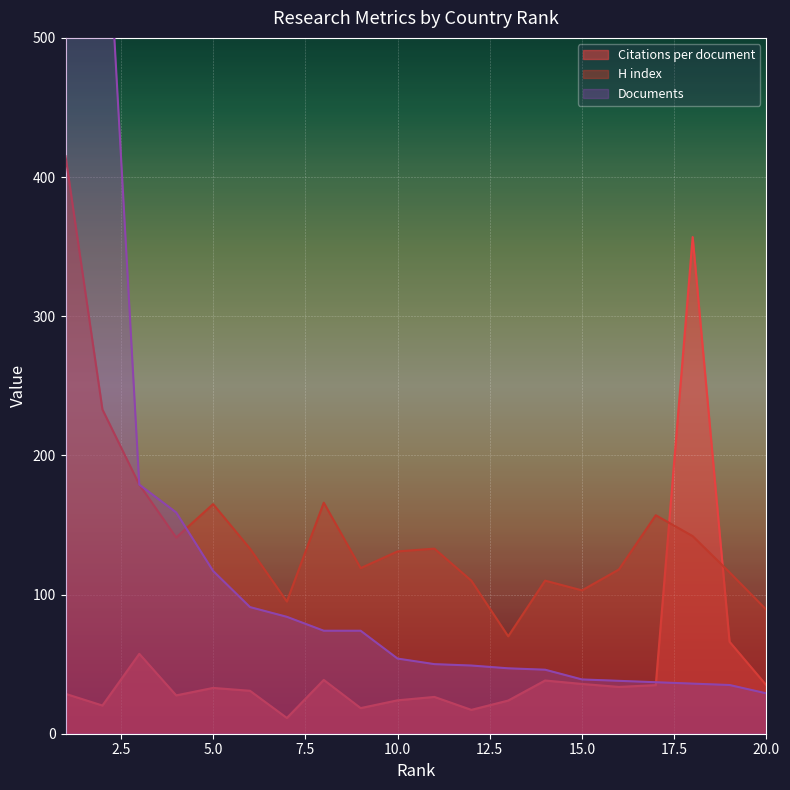

List the series in order of their peak value, highest first.

Documents, H index, Citations per document